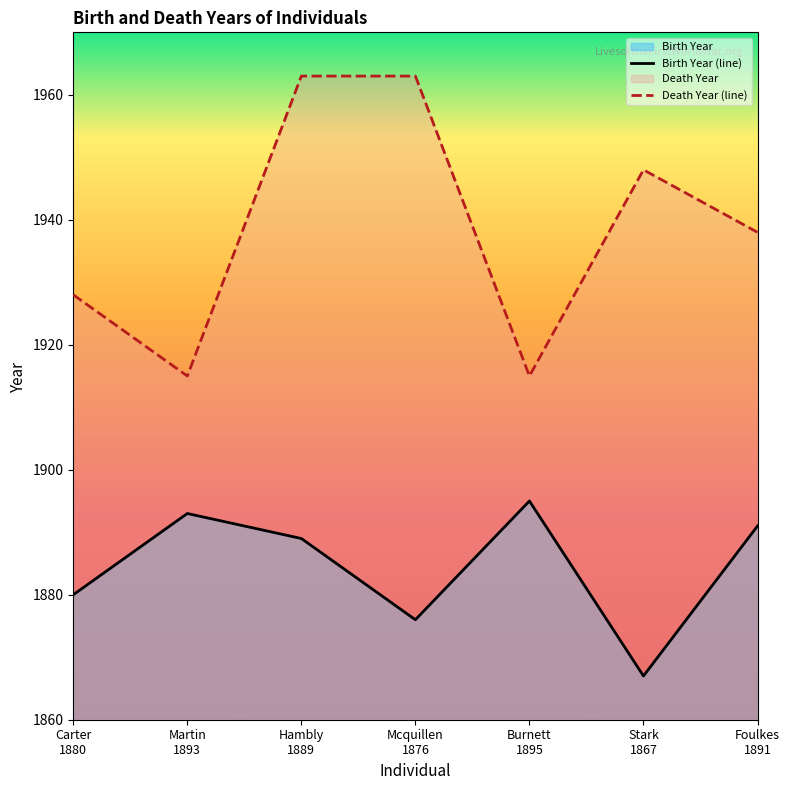

Rank the categories by value from highest to lowest.

Burnett
1895, Martin
1893, Foulkes
1891, Hambly
1889, Carter
1880, Mcquillen
1876, Stark
1867